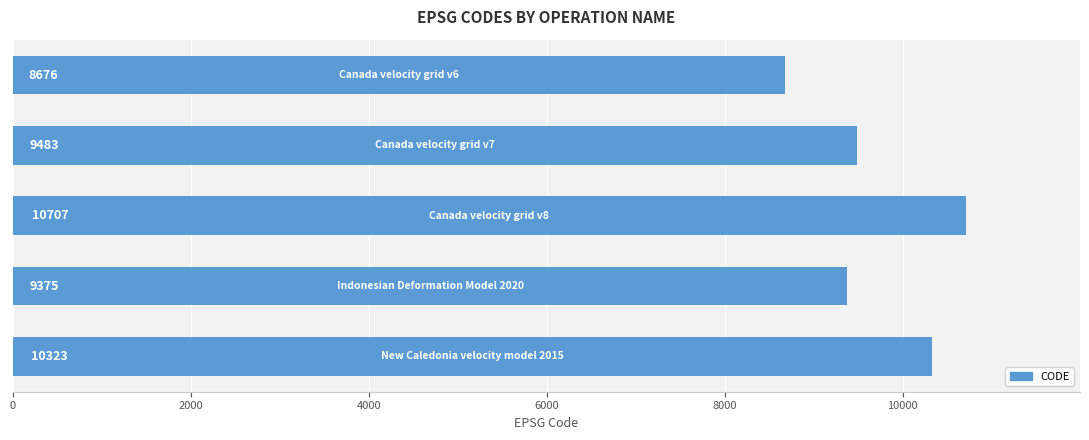

What is the smallest value displayed?

8676